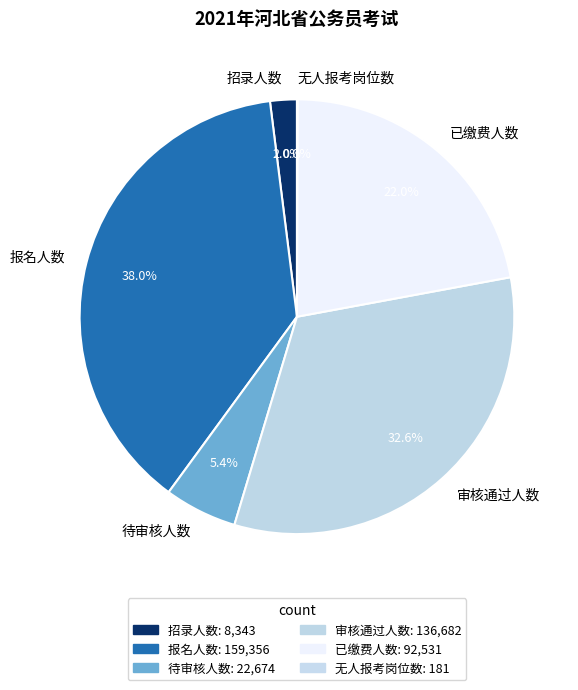

To the nearest percent, what percentage of the pie is 审核通过人数?

33%